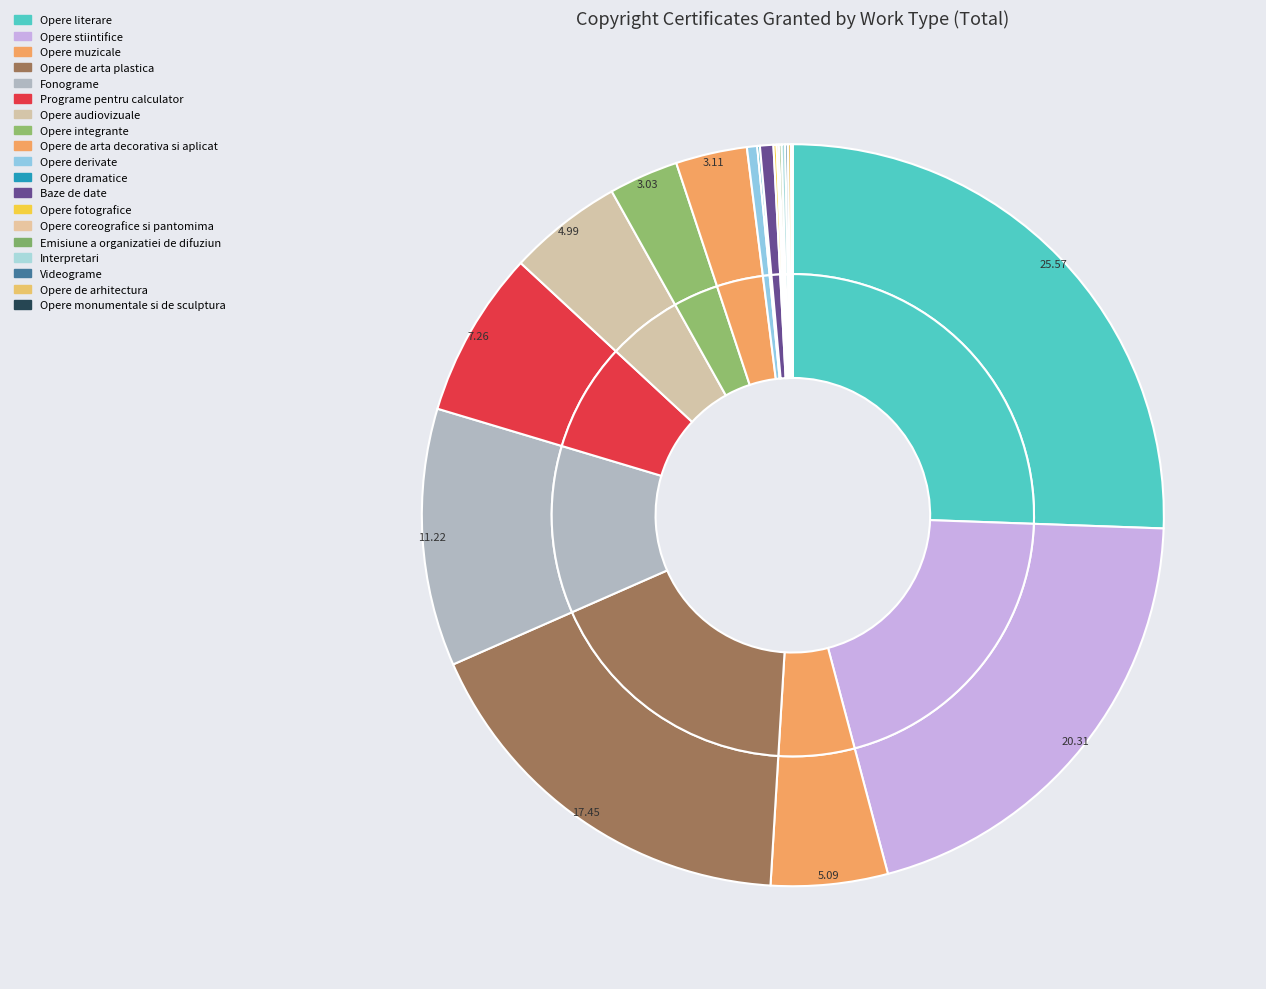

Does any single category account for the majority?

No